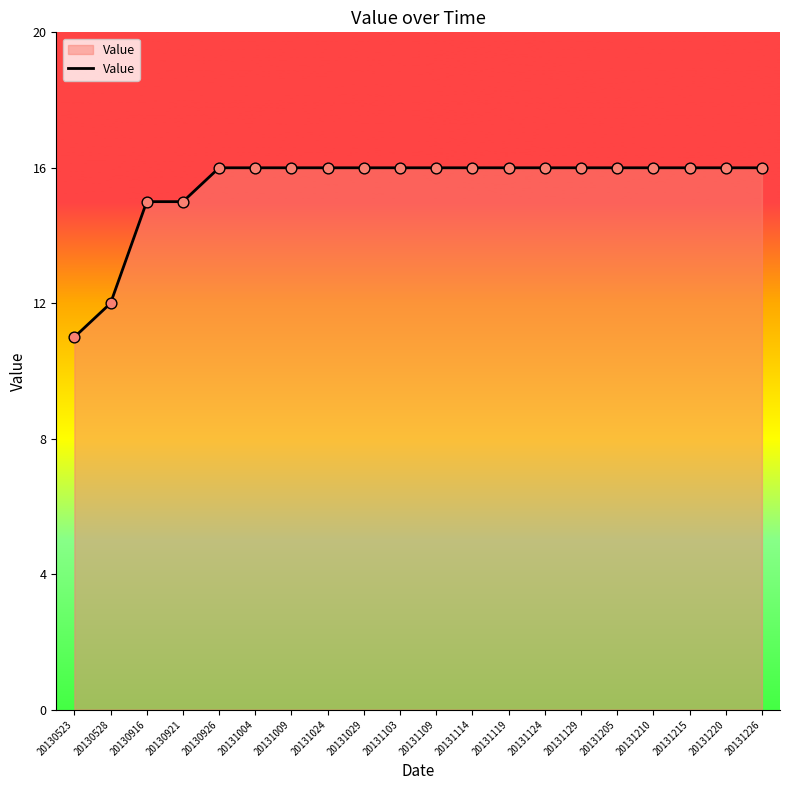

Between 20131114 and 20130916, which is larger?

20131114